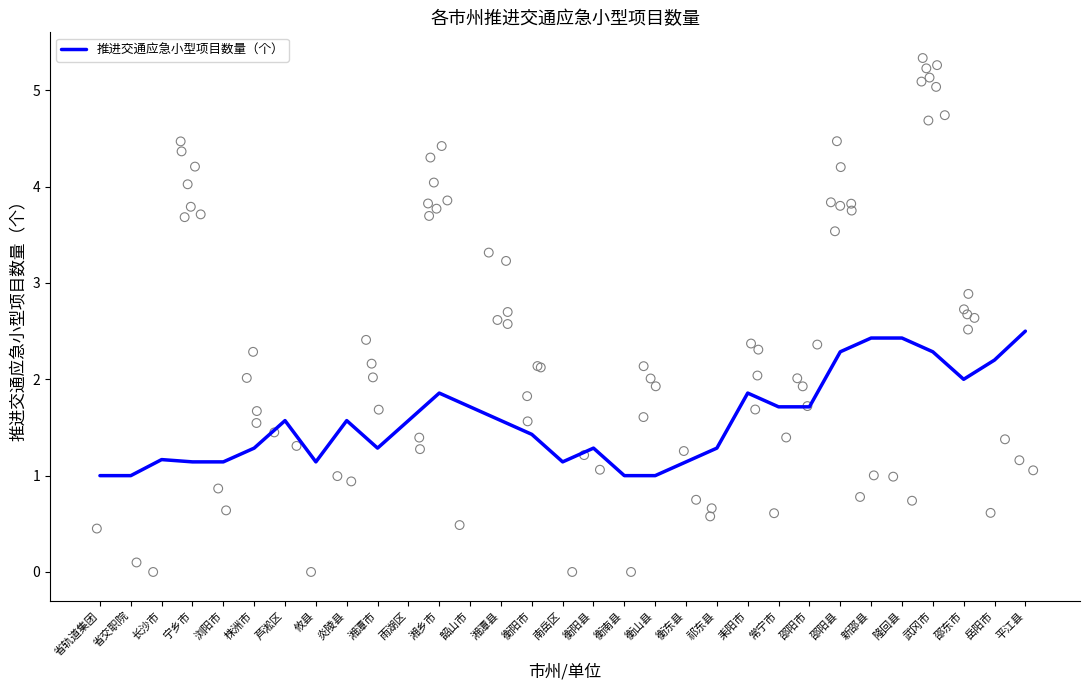

What is the ratio of the value at 衡山县 to the value at 宁乡市?

0.9